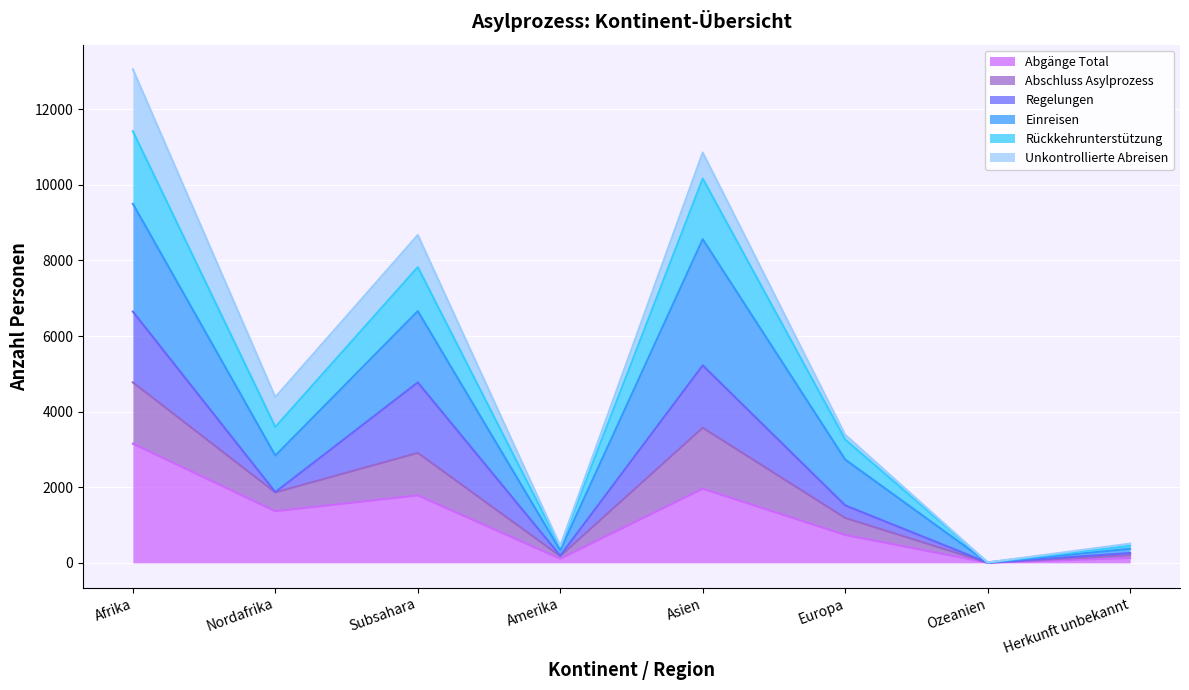

What is the total value across all series at Asien?

10851